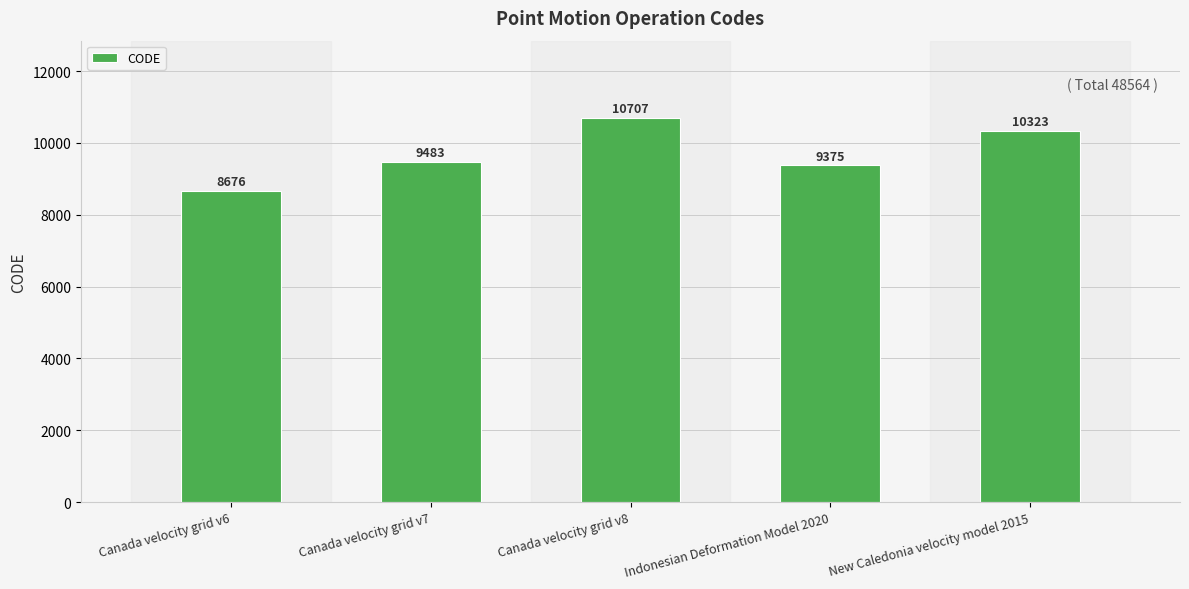

What is the label of the 3rd bar from the left?

Canada velocity grid v8